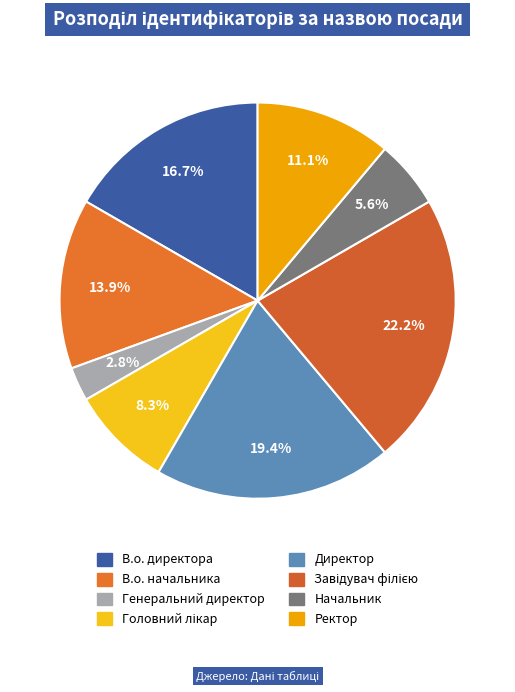

Which has a higher value, Начальник or Директор?

Директор